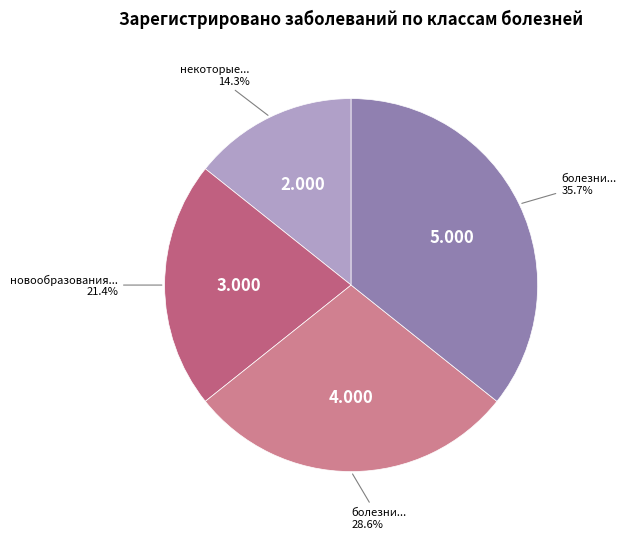

Does any single category account for the majority?

No